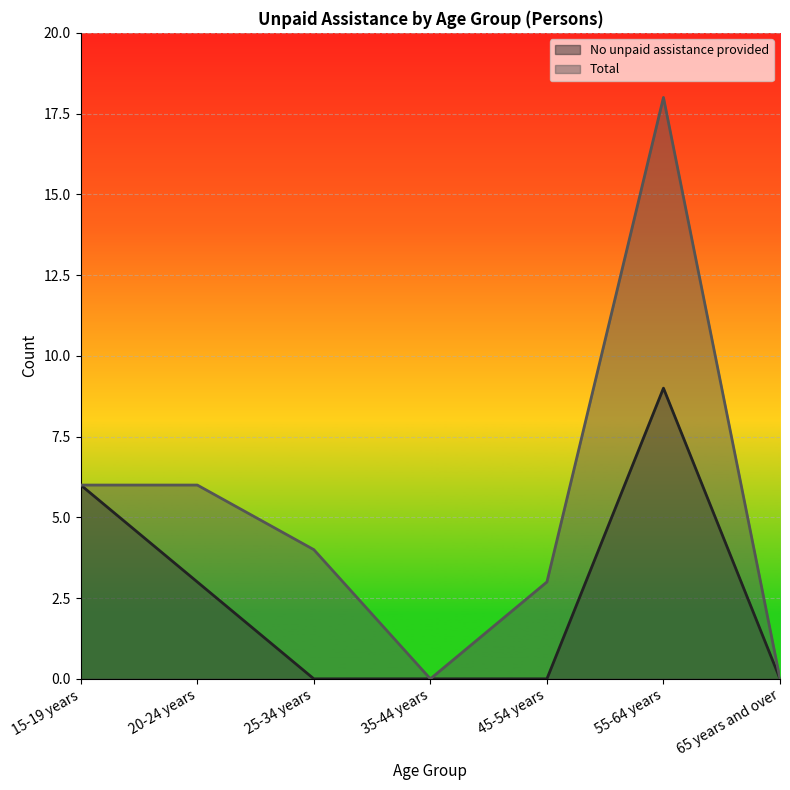

How many lines are shown in the chart?

2